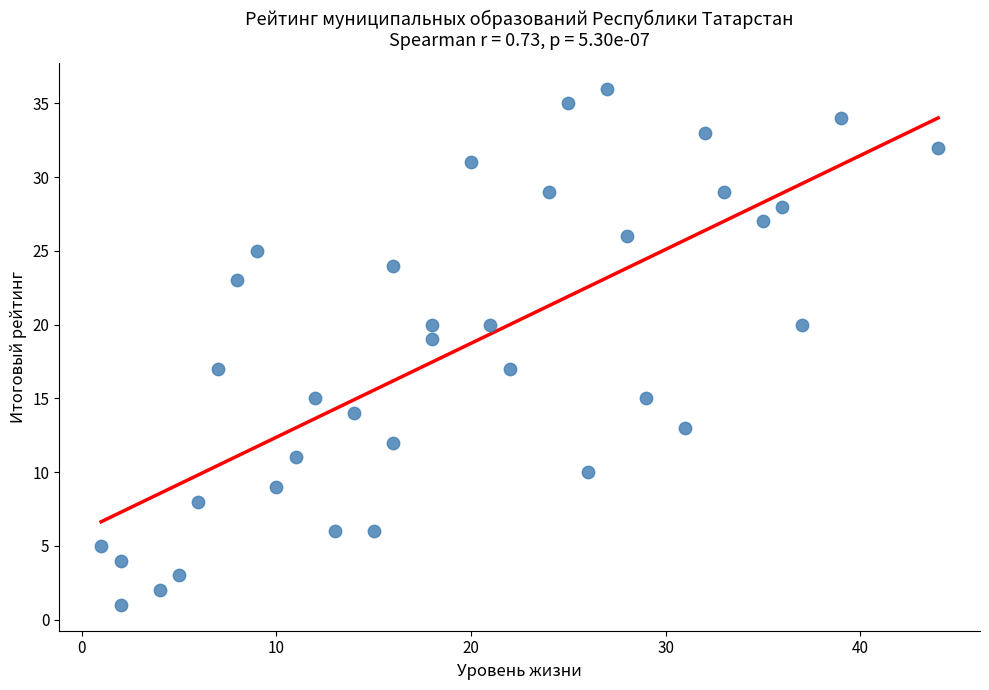

What is the range of X values (max minus min)?

43